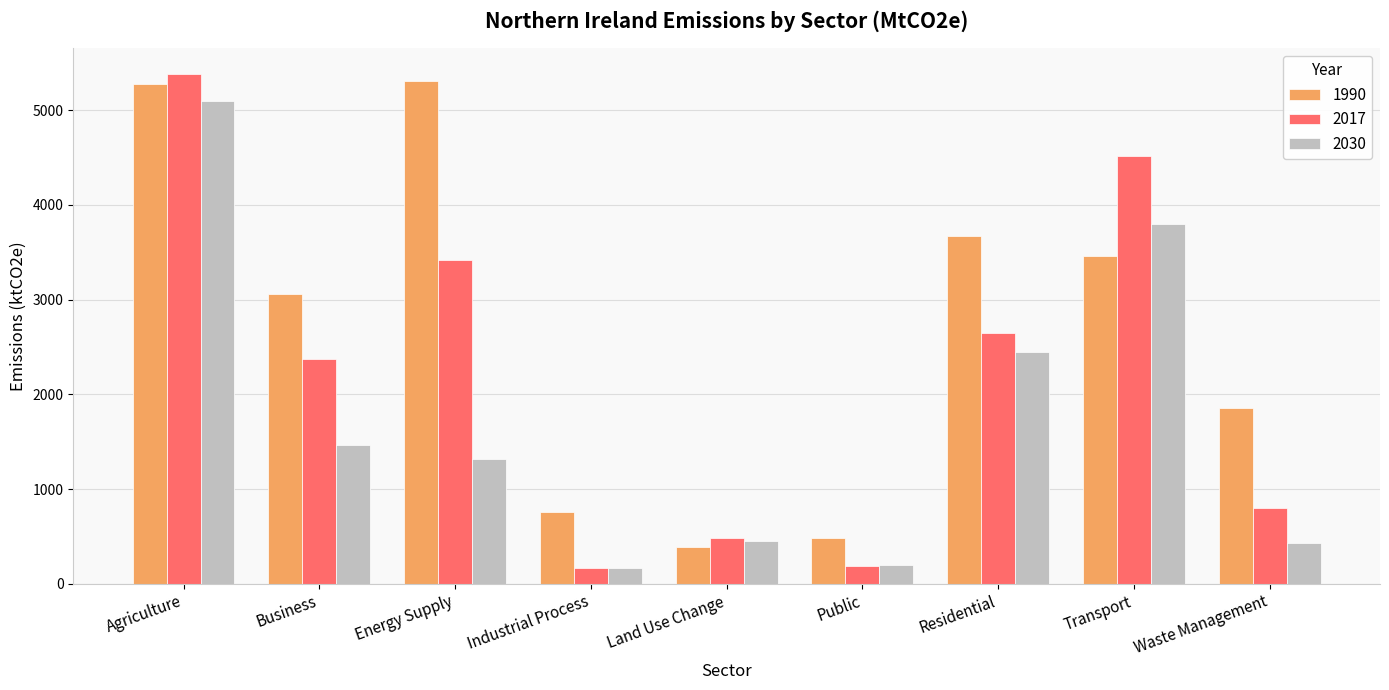

At which label does 2030 reach its peak?

Agriculture